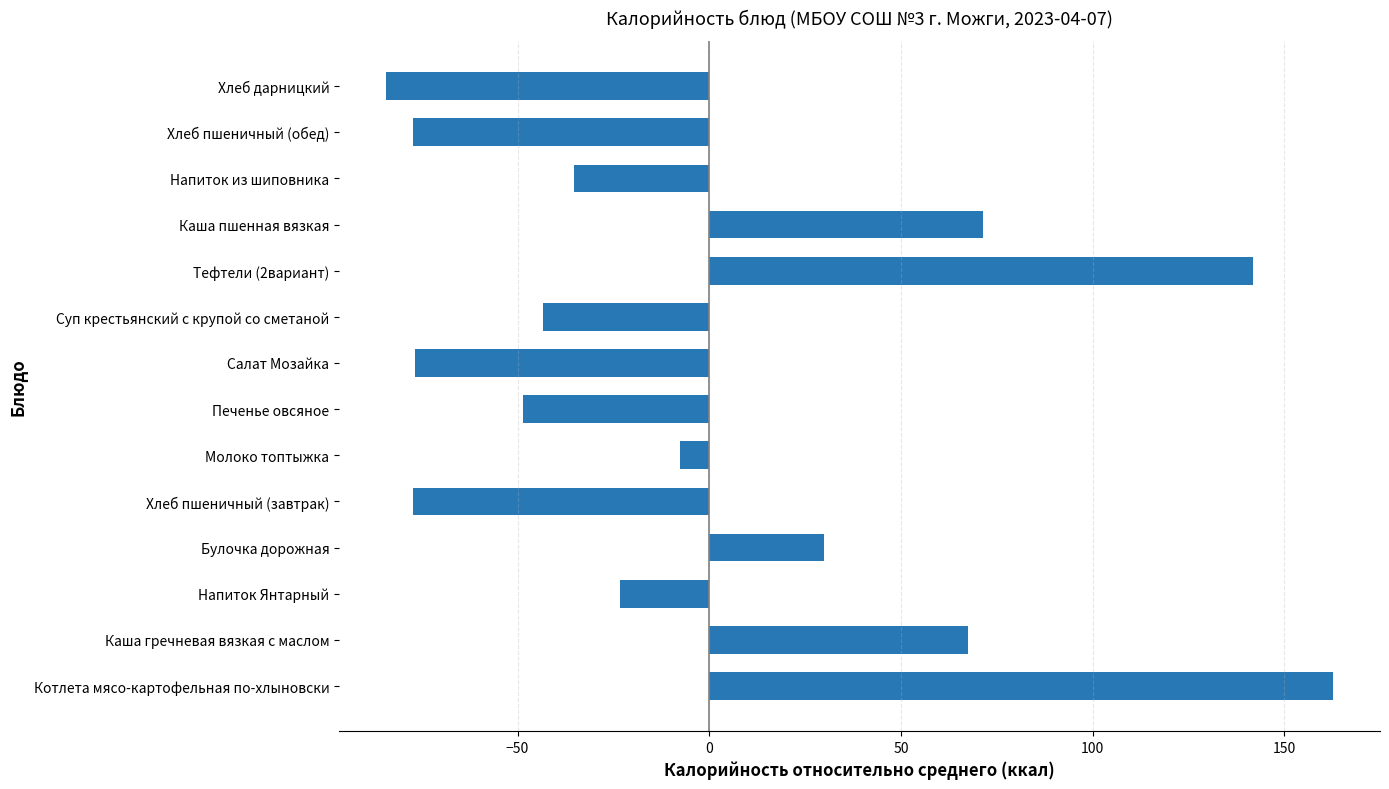

How many data points are above -23?

6